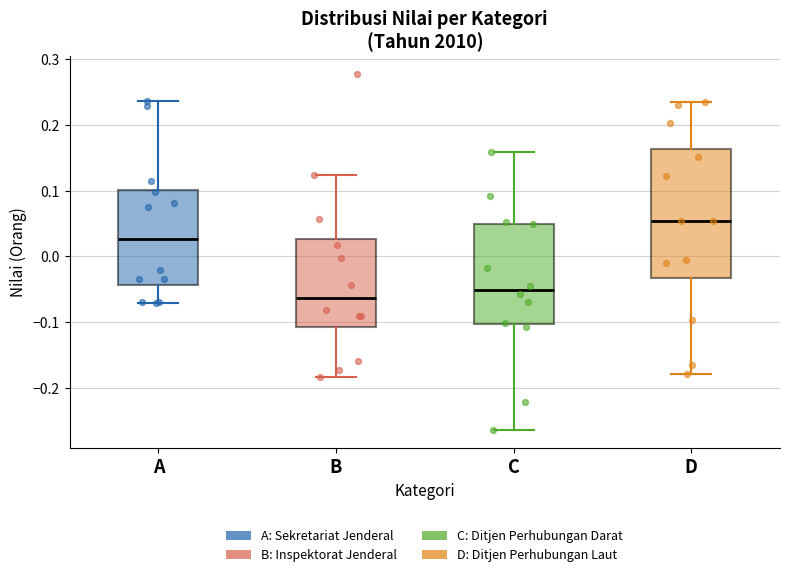

Where does the upper whisker of the box for C end on the y-axis? The values are not printed on the chart, so give them approximately, as read against the axis.

0.16